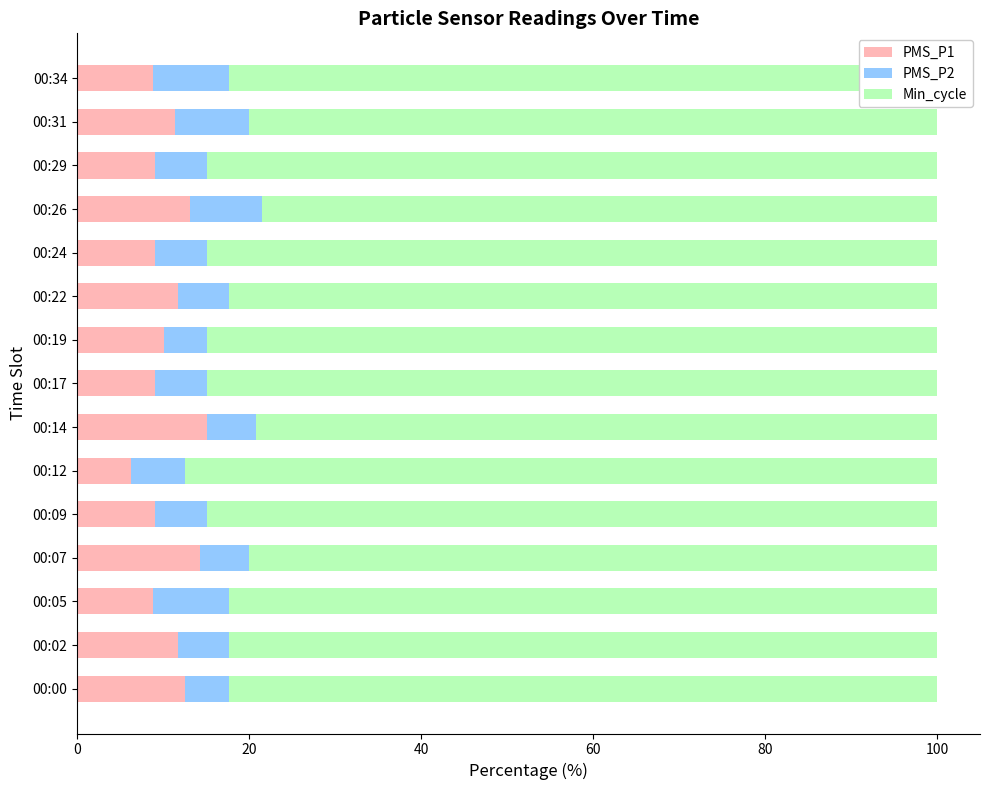

What is the total value across all series at 00:31?

100.0